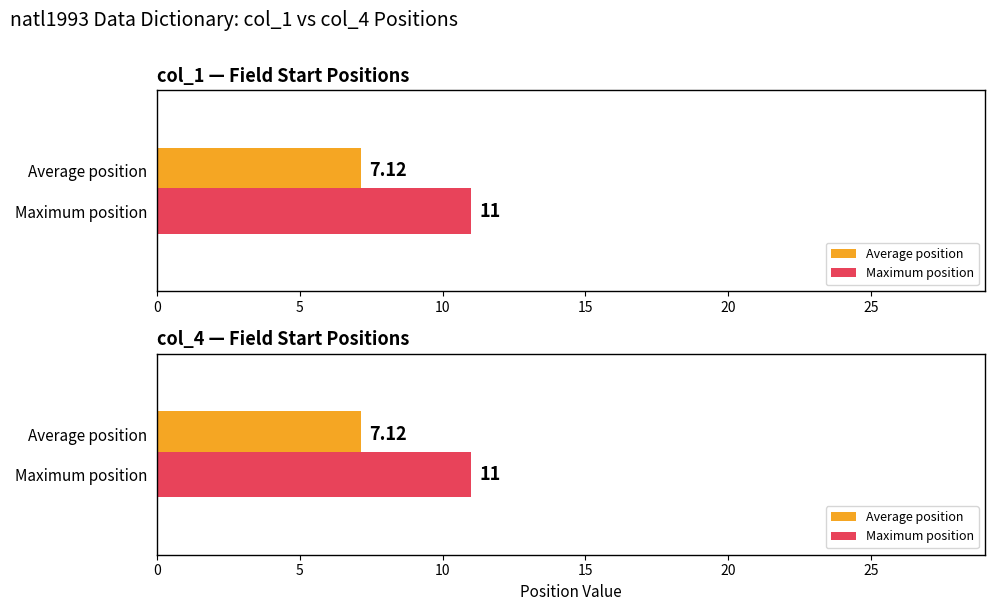

Are the bars grouped side by side (vs. stacked)?

Yes